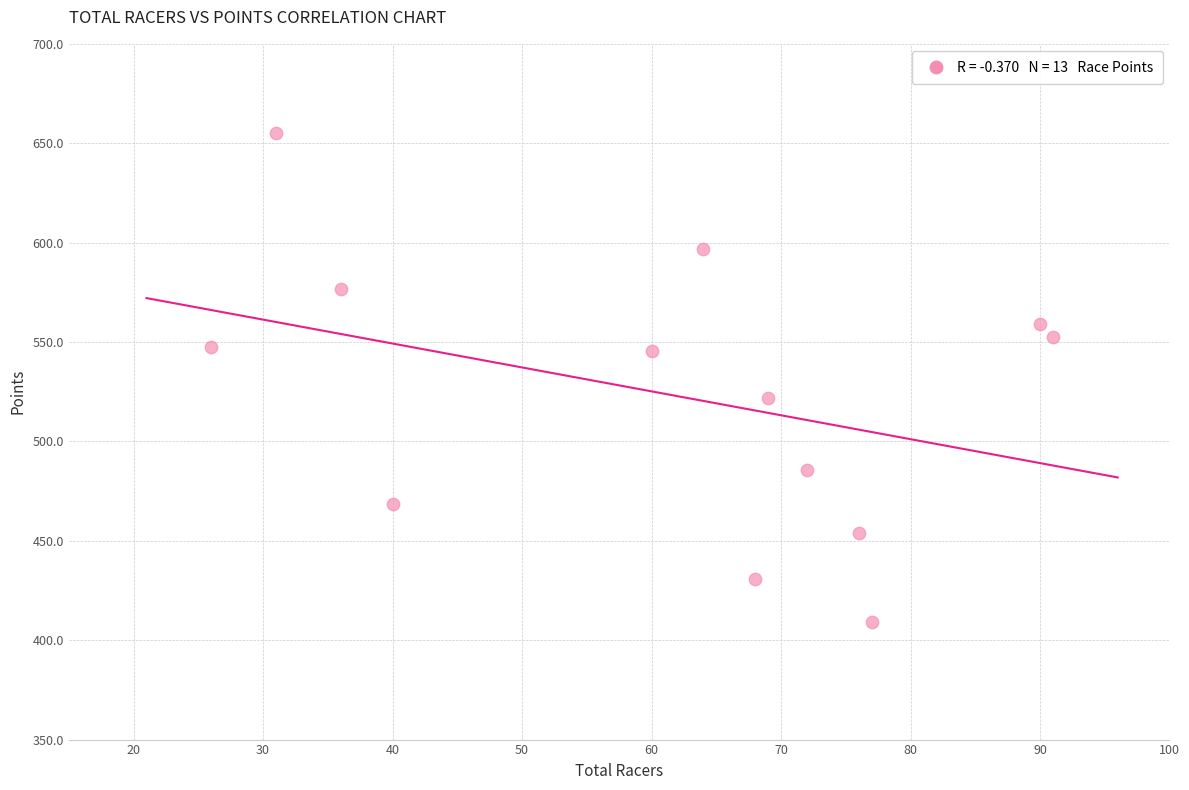

What Y value in the scatter plot is closest to 532?

522.0